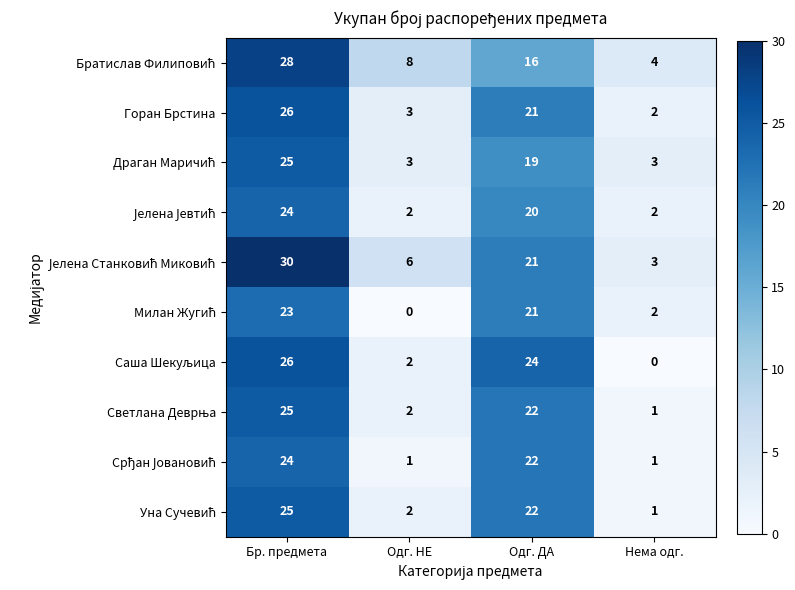

What is the difference between the highest and lowest values at Одг. НЕ?

8